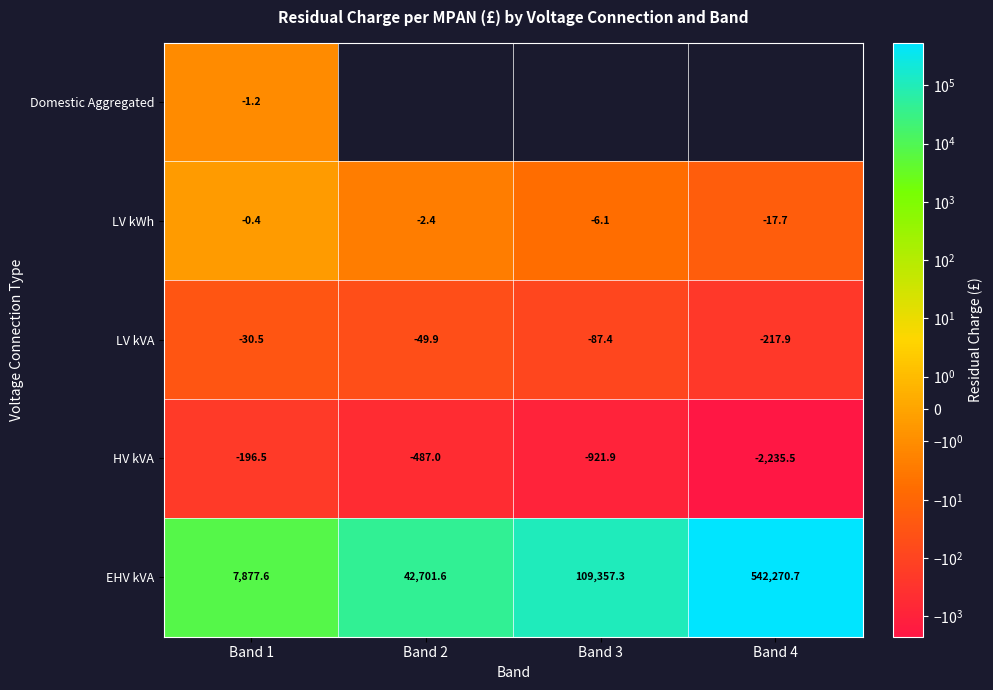

At which category does the chart reach its minimum across all series?

Band 4